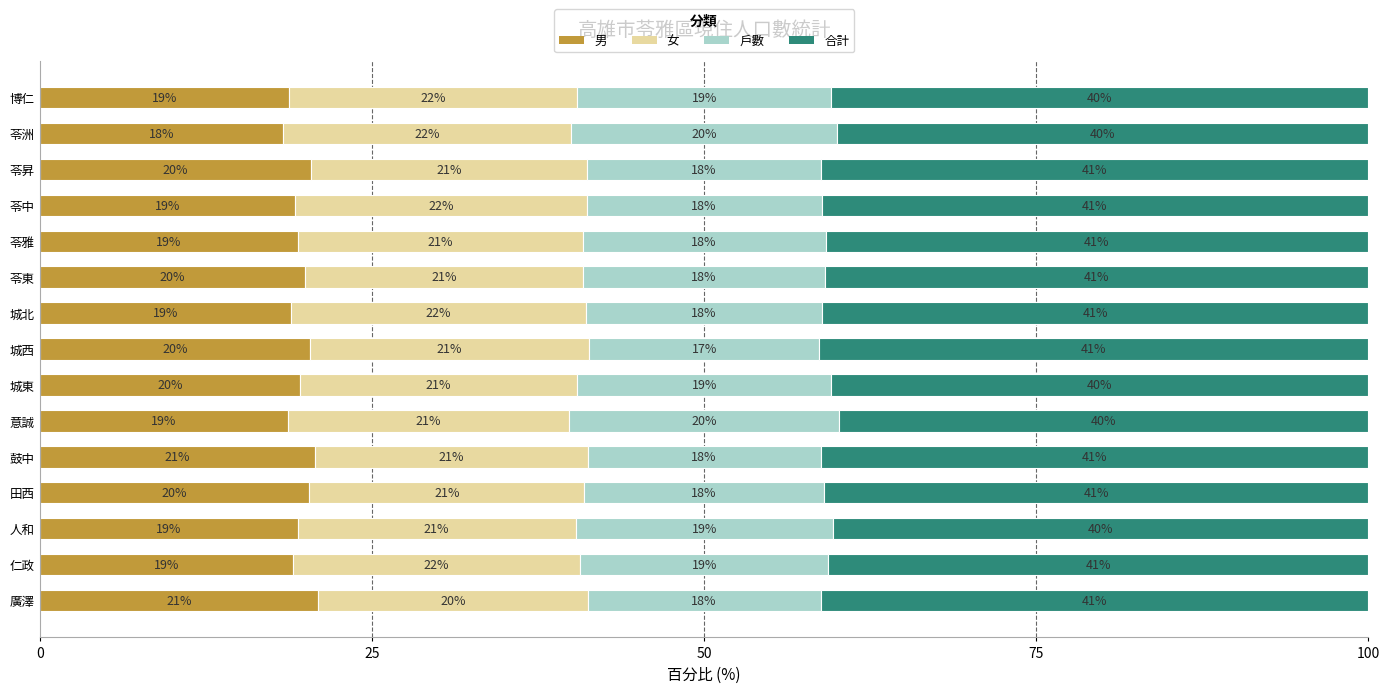

The 男 series shows 31.7 at 鼓中. True or false?

False